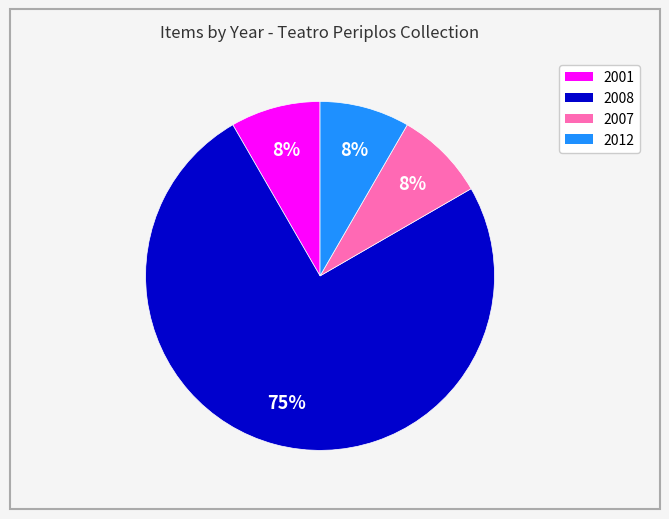

How many slices are in this pie chart?

4